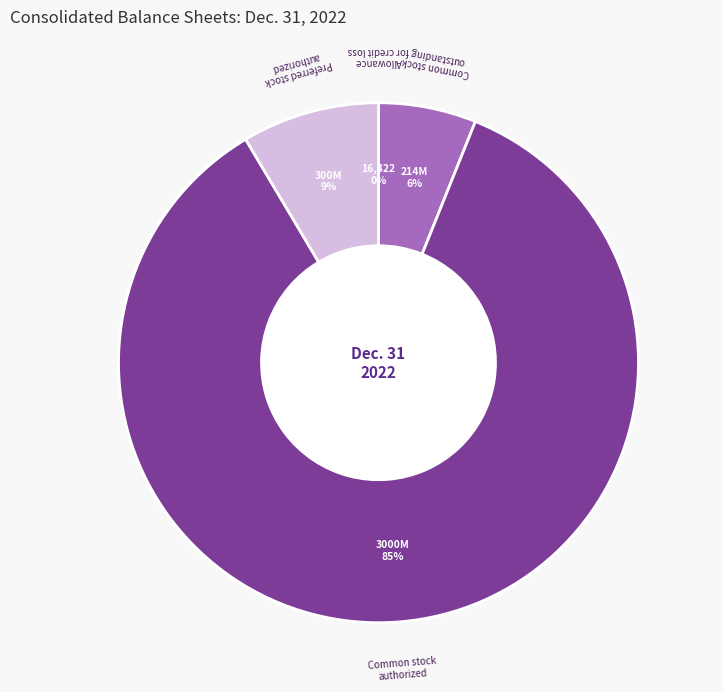

Do Preferred stock authorized and Common stock outstanding together represent more than half of the pie?

No